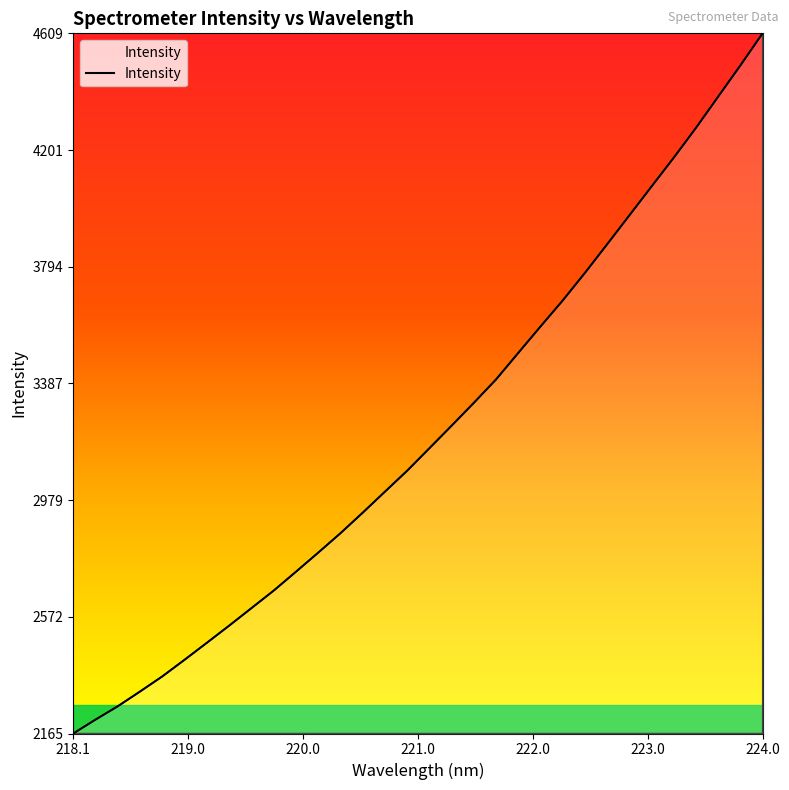

What is the smallest value displayed?

2164.7